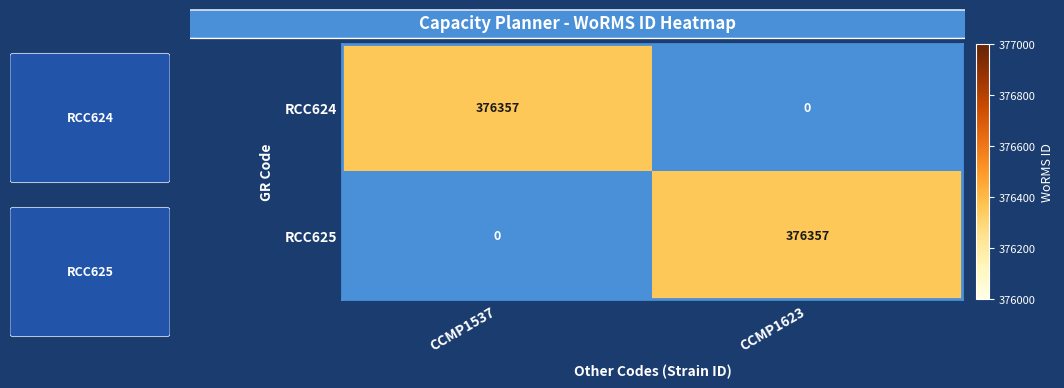

What is the total value across all series at CCMP1537?

376357